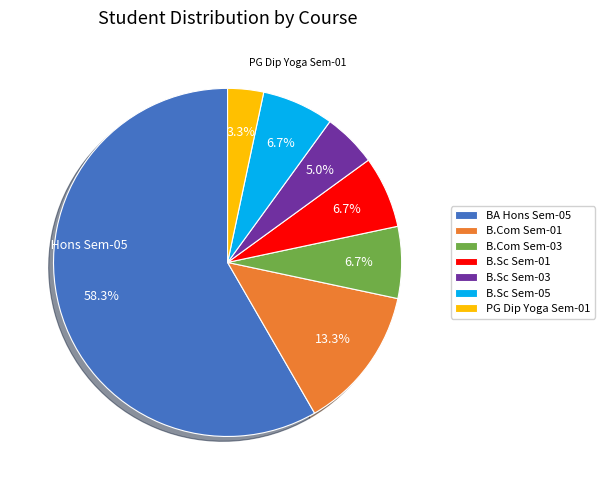

Does any single category account for the majority?

Yes